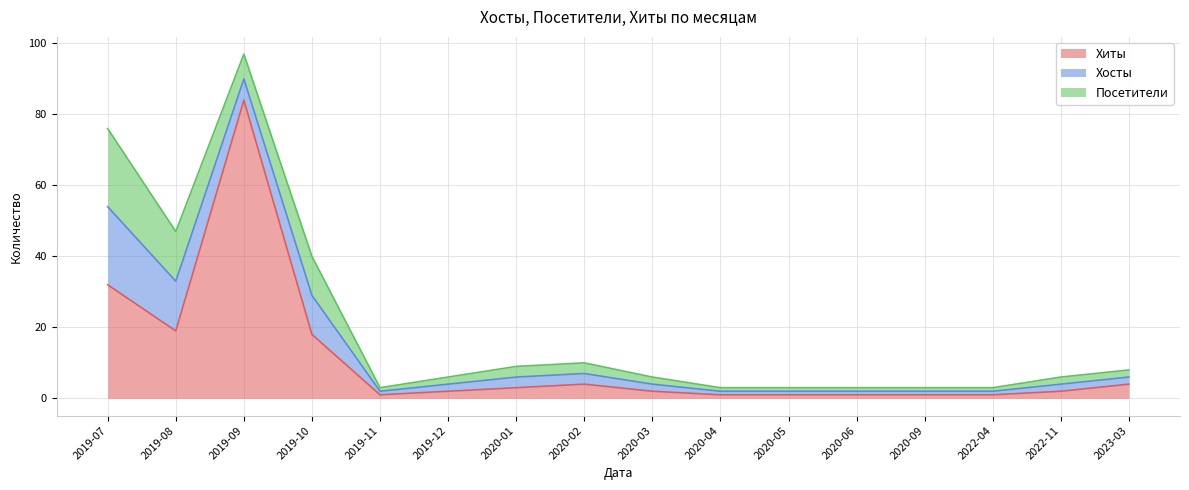

Does the chart display data point markers on the line(s)?

No